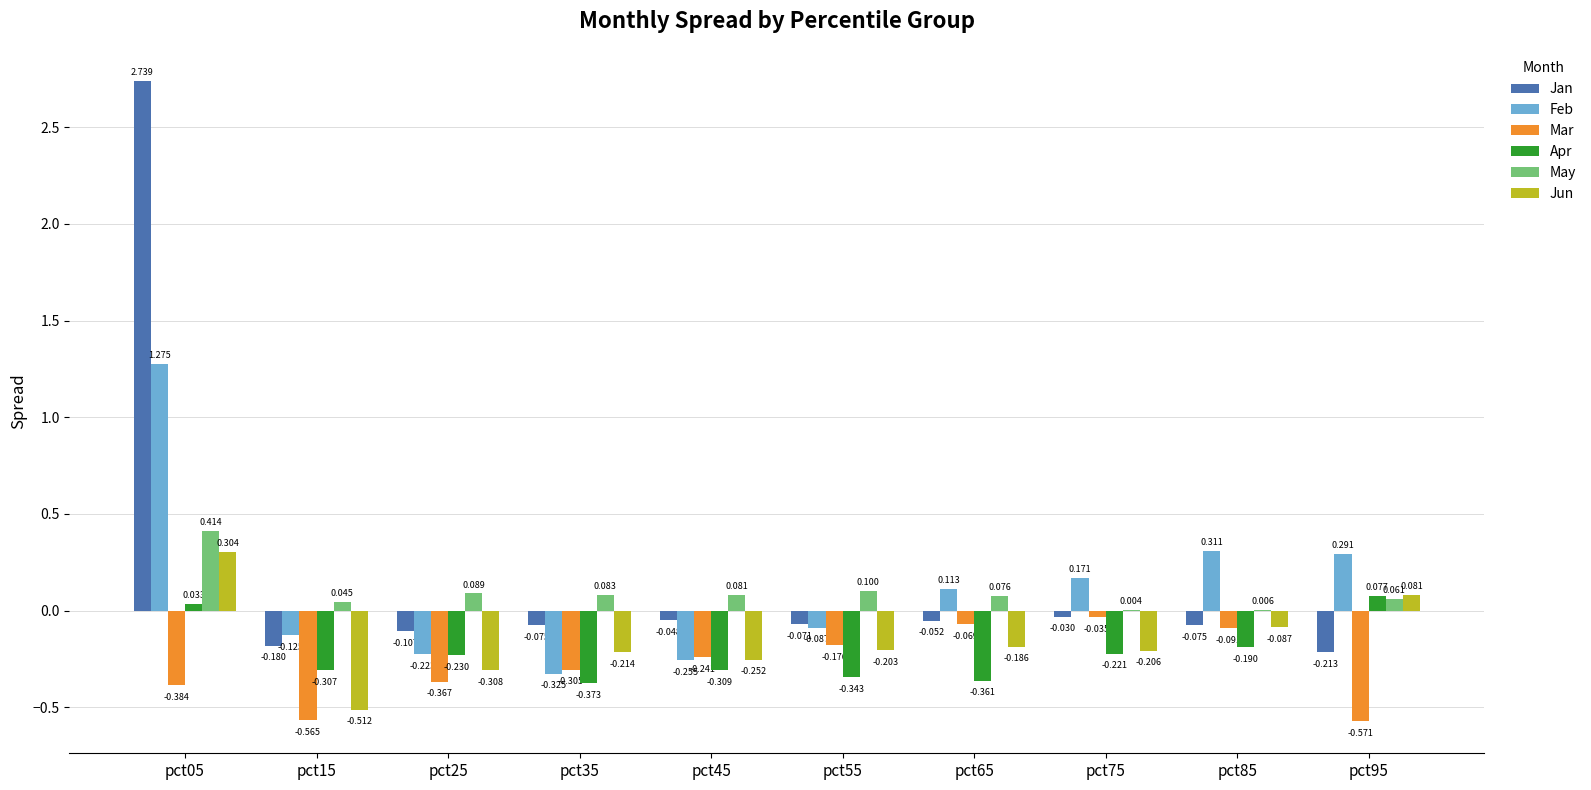

Which series changed the most between pct05 and pct15?

Jan